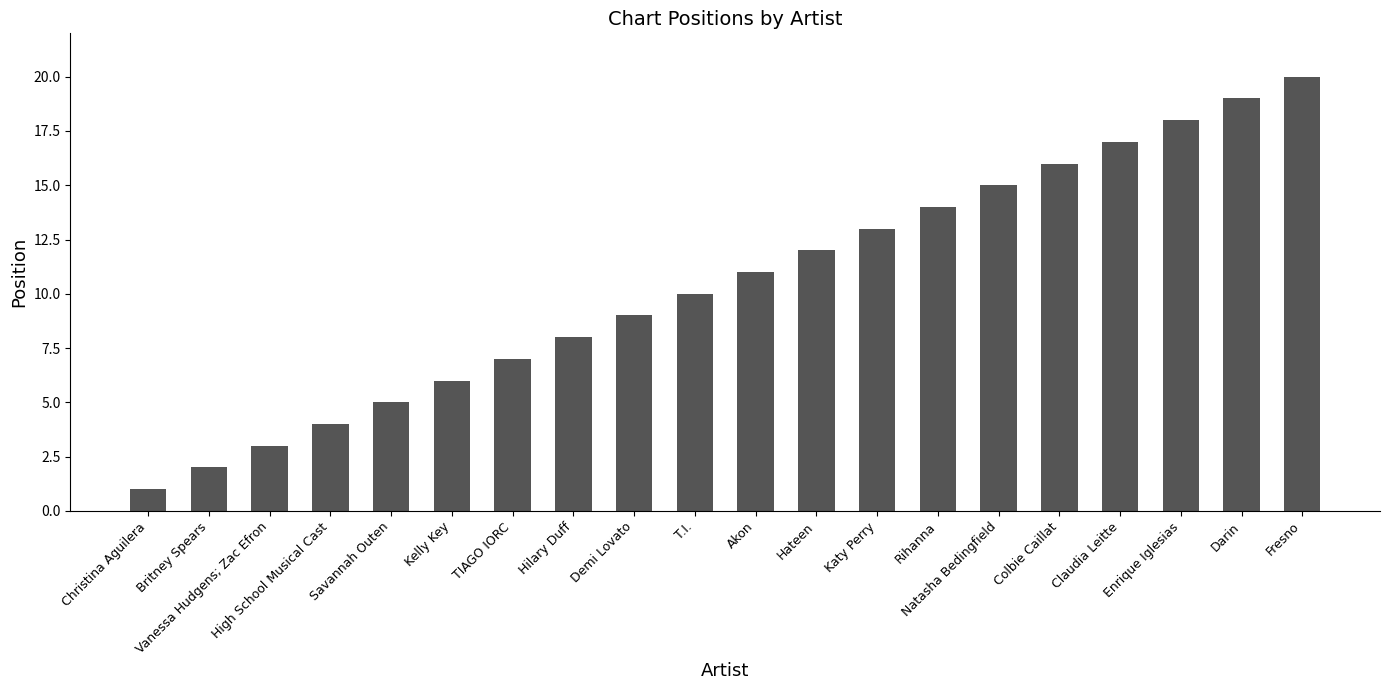

Is it true that the value at Christina Aguilera is 1?

True